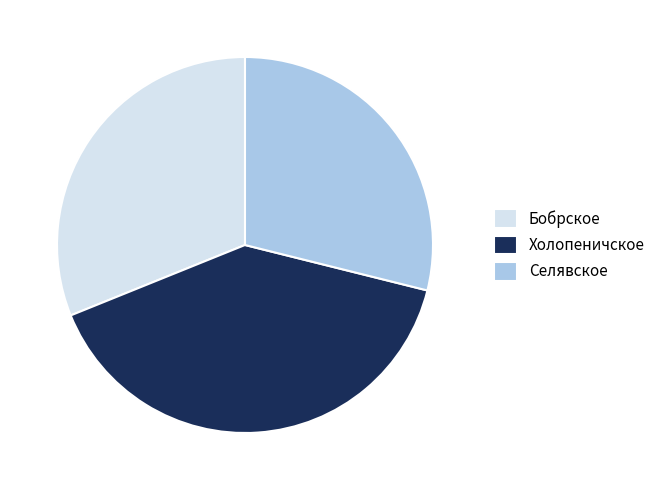

Between Бобрское and Холопеничское, which is larger?

Холопеничское